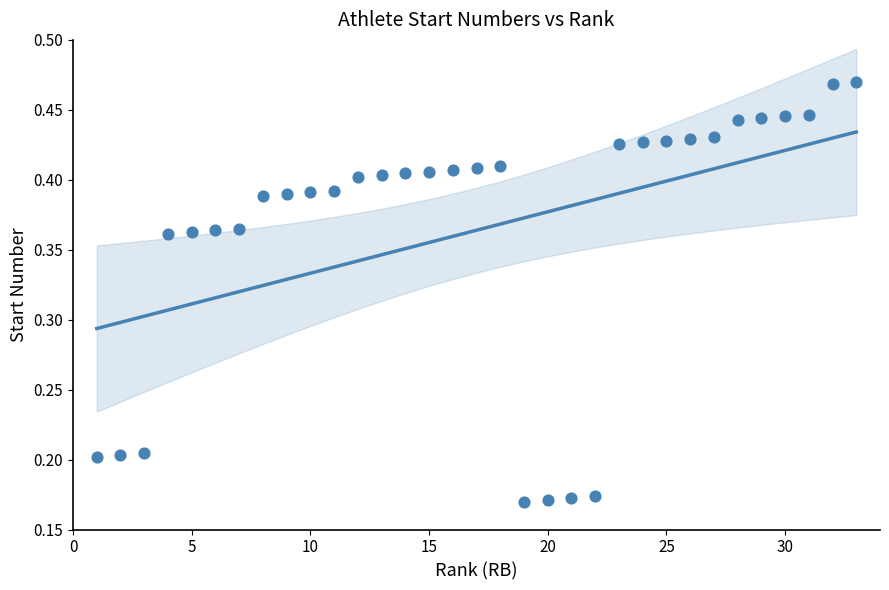

What is the range of X values (max minus min)?

32.0